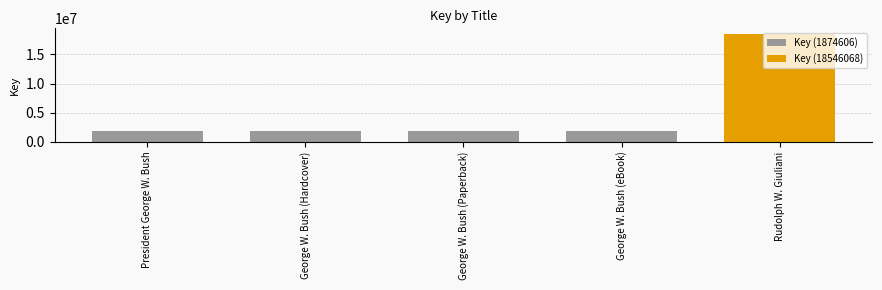

Which label corresponds to the largest value in the chart?

Rudolph W. Giuliani